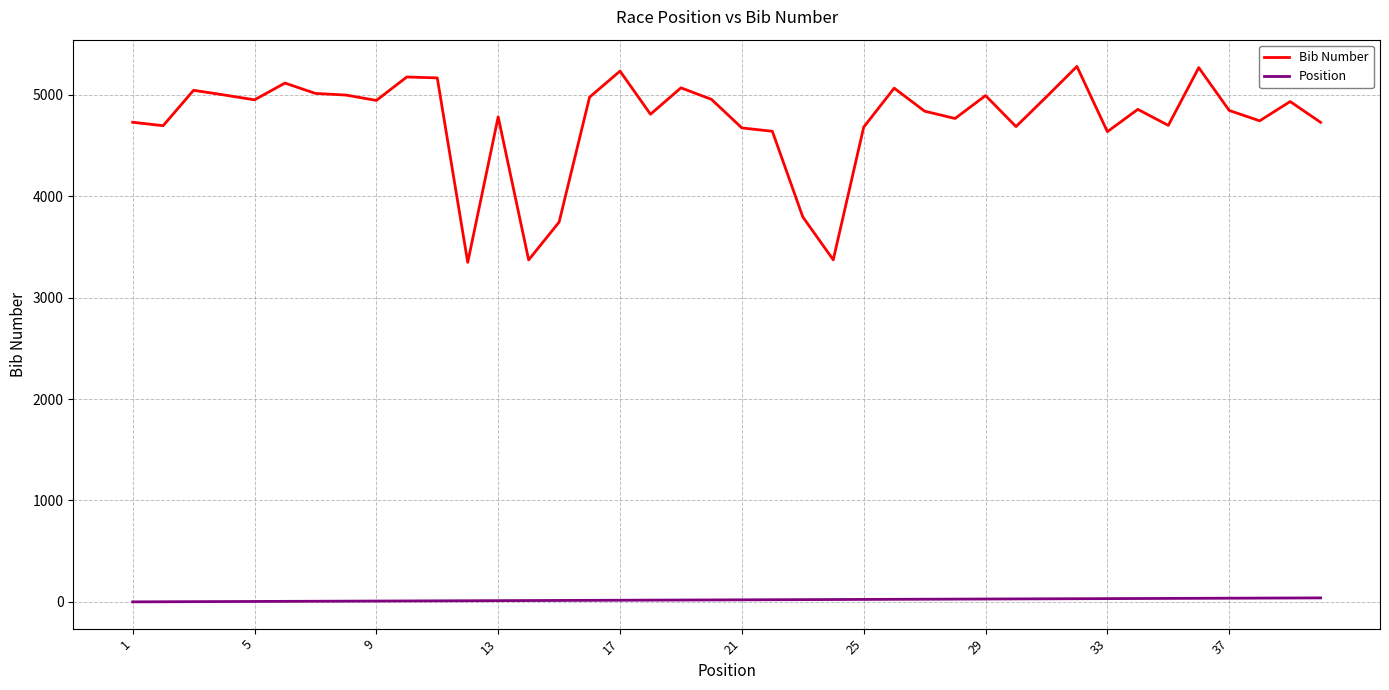

List the series in order of their overall mean, highest first.

Bib Number, Position